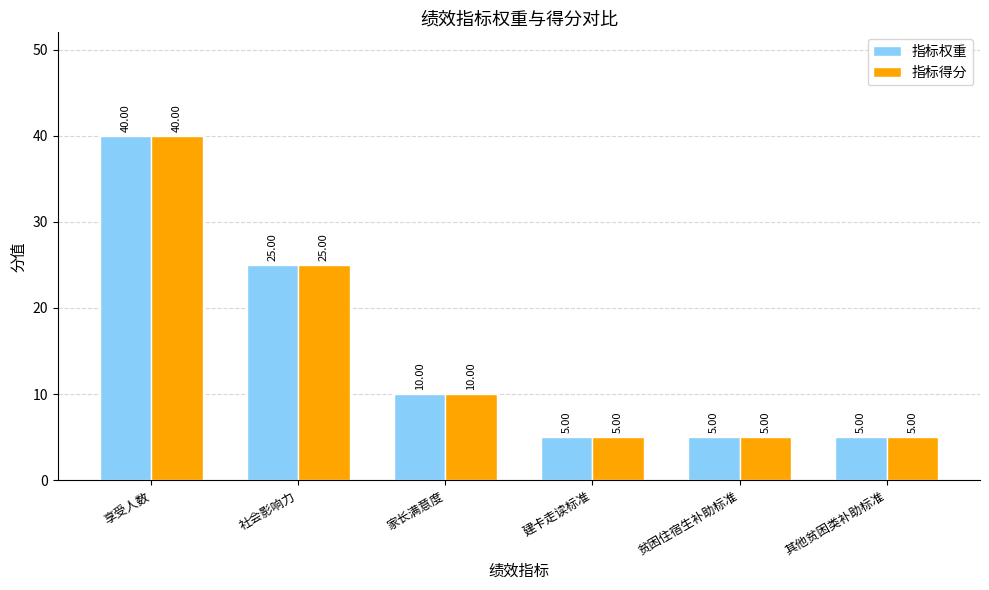

At which label does 指标得分 reach its peak?

享受人数